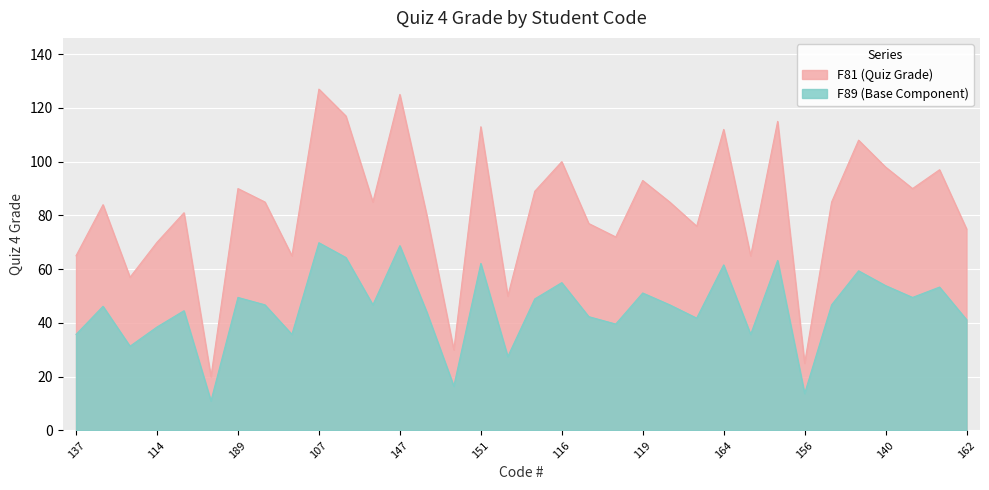

What is the difference between the maximum and minimum values?

107